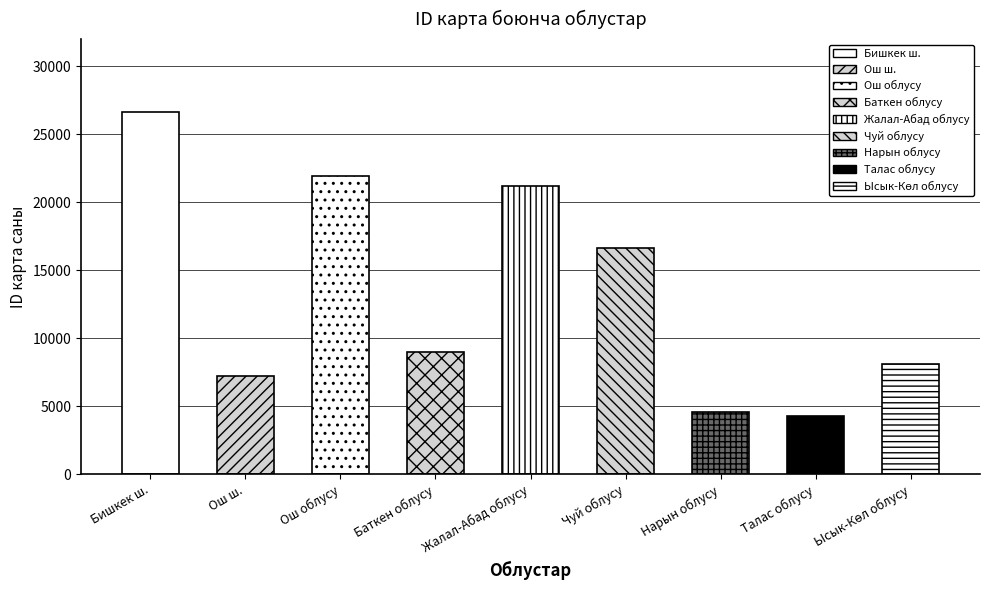

What is the label of the 7th bar from the right?

Ош облусу